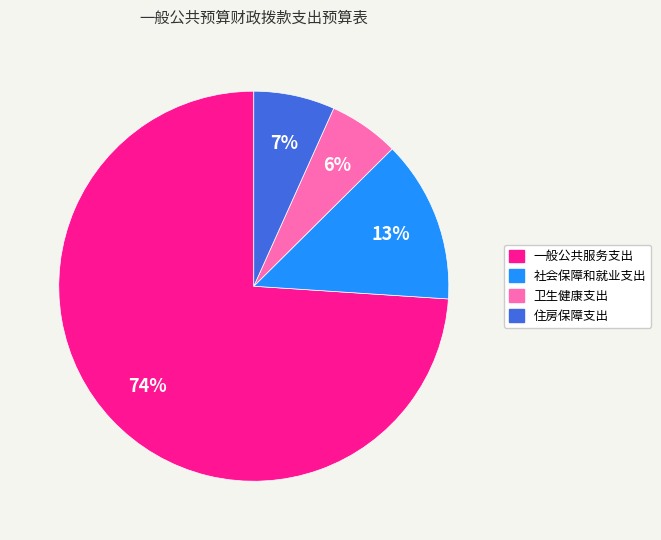

Is it true that 一般公共服务支出 is 74% of the pie?

True